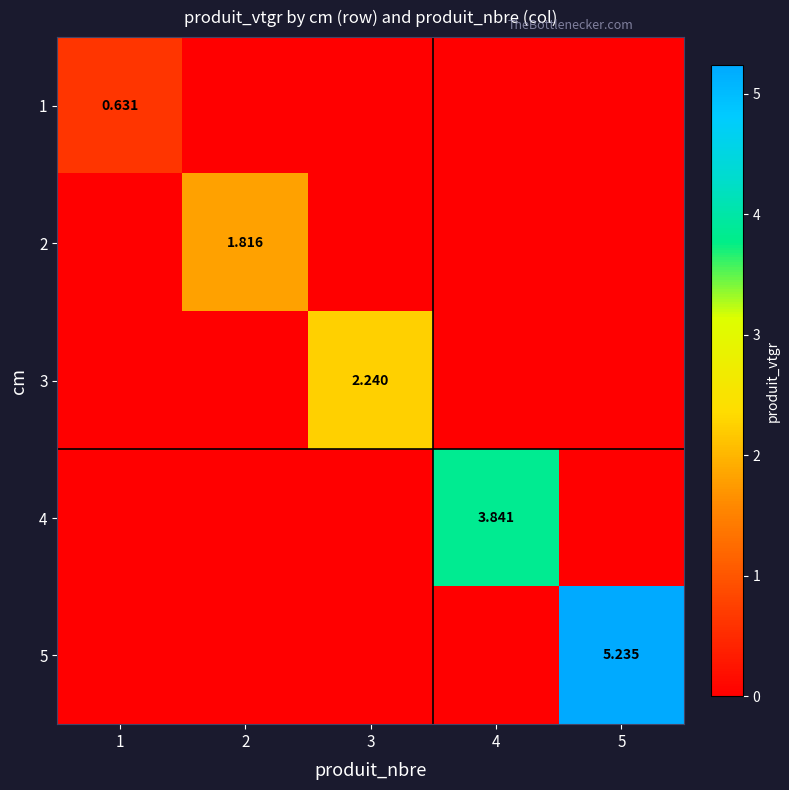

Is it true that 1 equals 0.9 at 1?

False